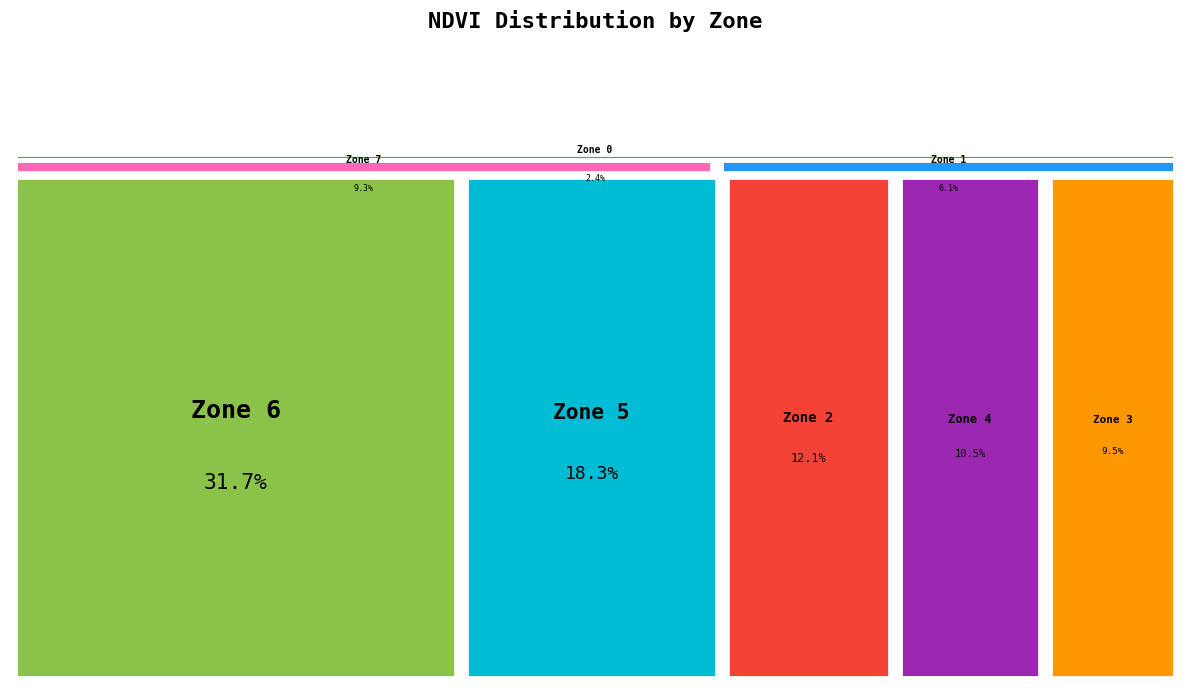

To the nearest percent, what is the difference between the largest and smallest slice percentages?

29%